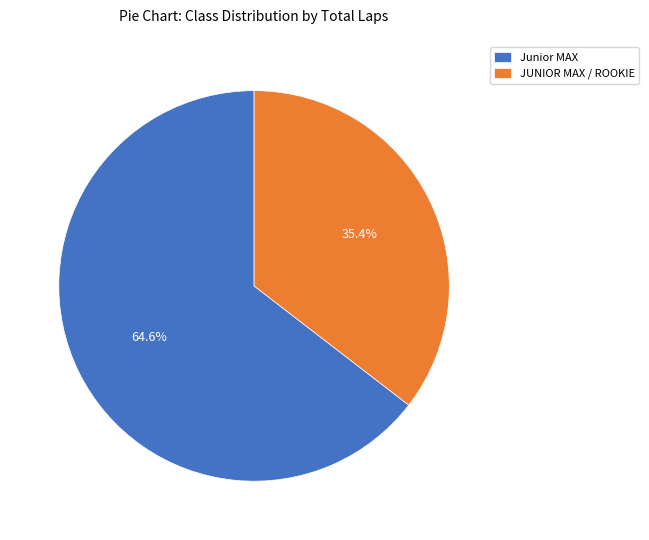

Do Junior MAX and JUNIOR MAX / ROOKIE together represent more than half of the pie?

Yes